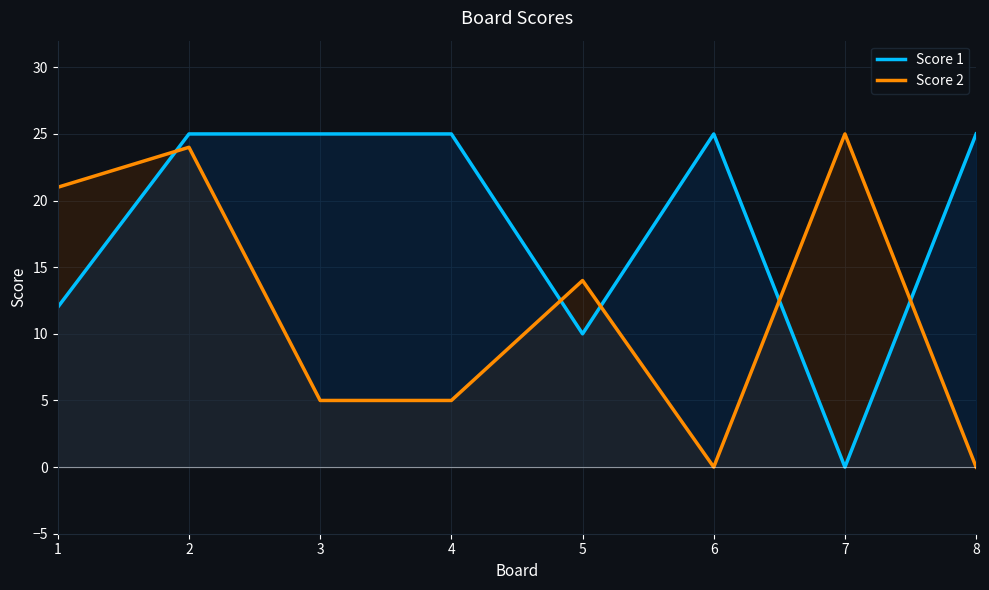

Reading left to right, list all the values displayed in this chart.

Score 1: 12	25	25	25	10	25	0	25
Score 2: 21	24	5	5	14	0	25	0